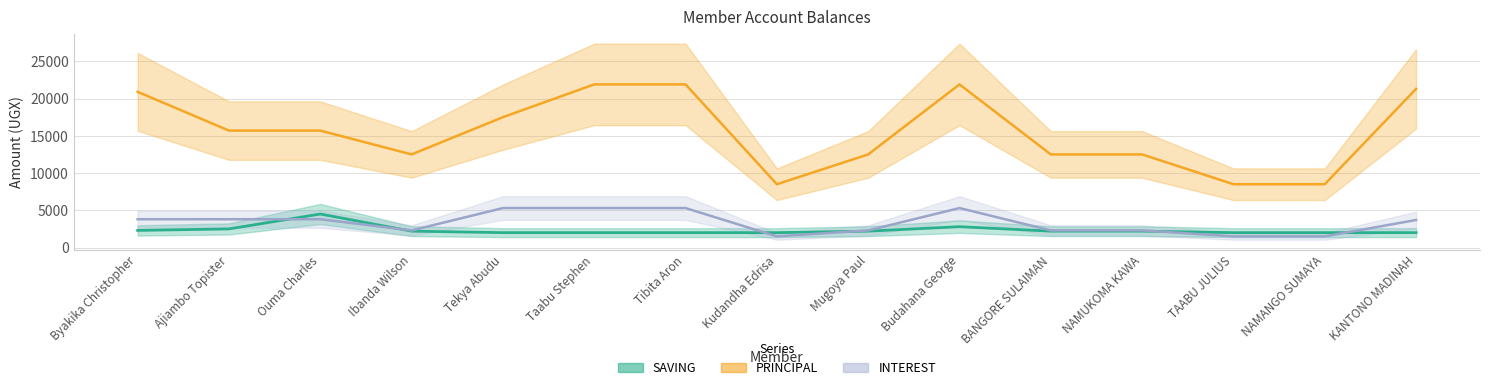

What is the difference between the second highest and second lowest values in the PRINCIPAL series?

13400